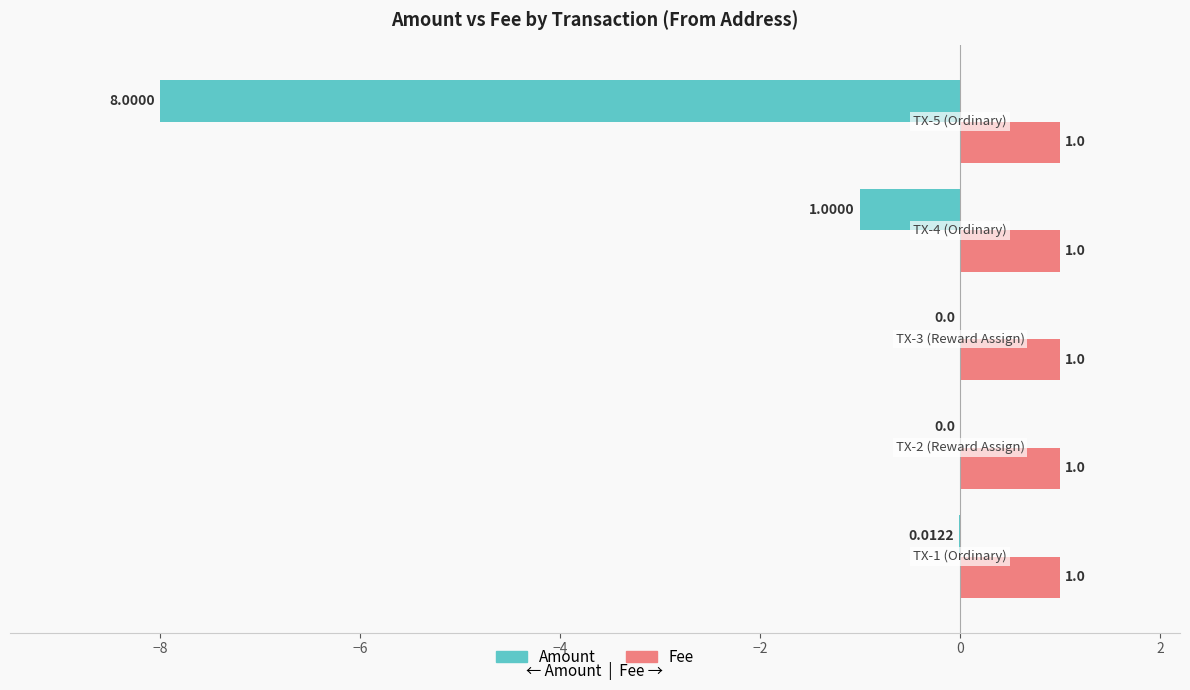

What is the highest value of the Fee series?

1.0